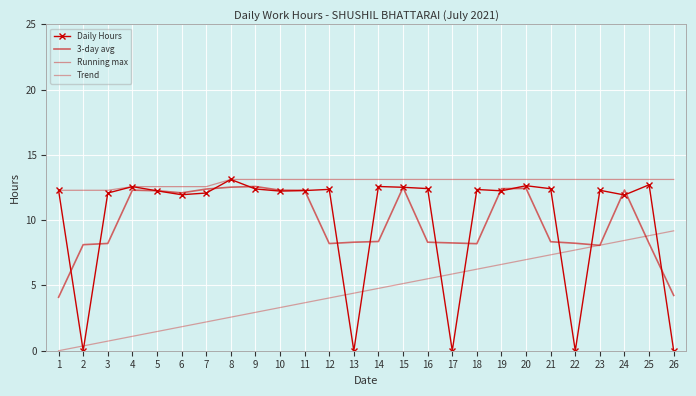

Where do Trend and Daily Hours first cross each other?

1 and 2